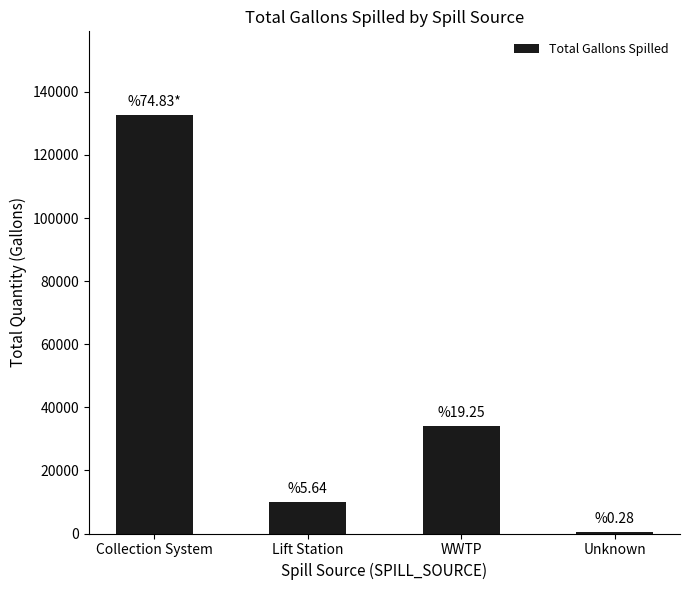

Does the chart contain any negative values?

No